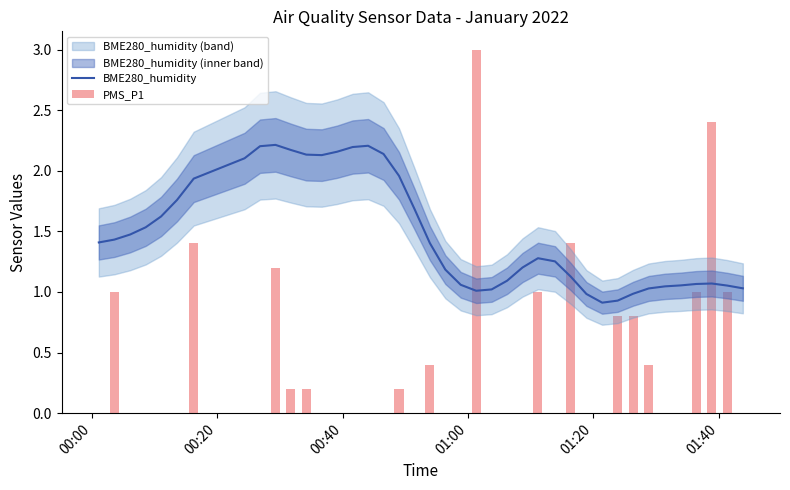

Are the bars horizontal?

No